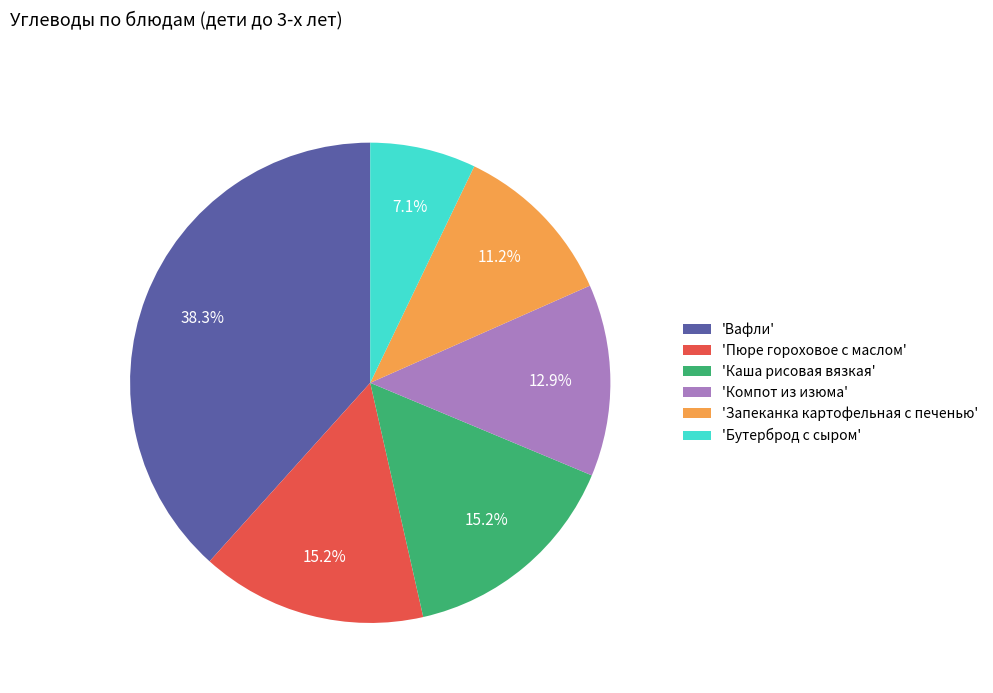

Is there any slice that represents more than half of the pie?

No